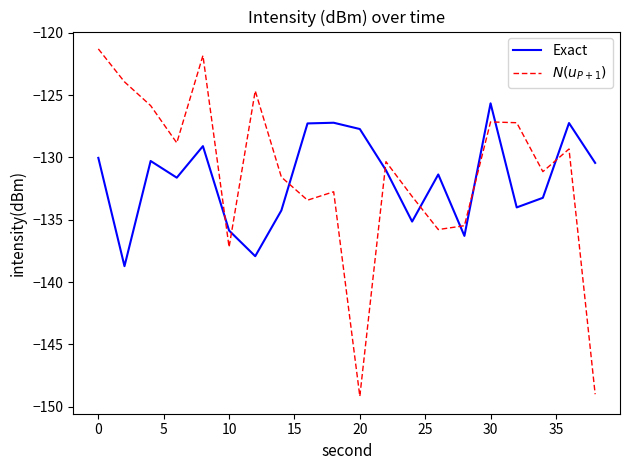

What is the lowest value of the Exact series?

-138.7